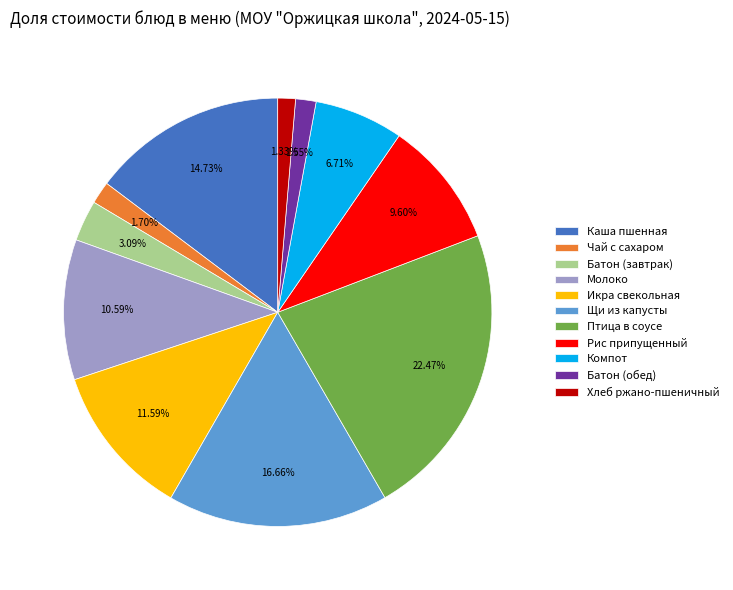

What is the largest slice in the pie chart?

Птица в соусе